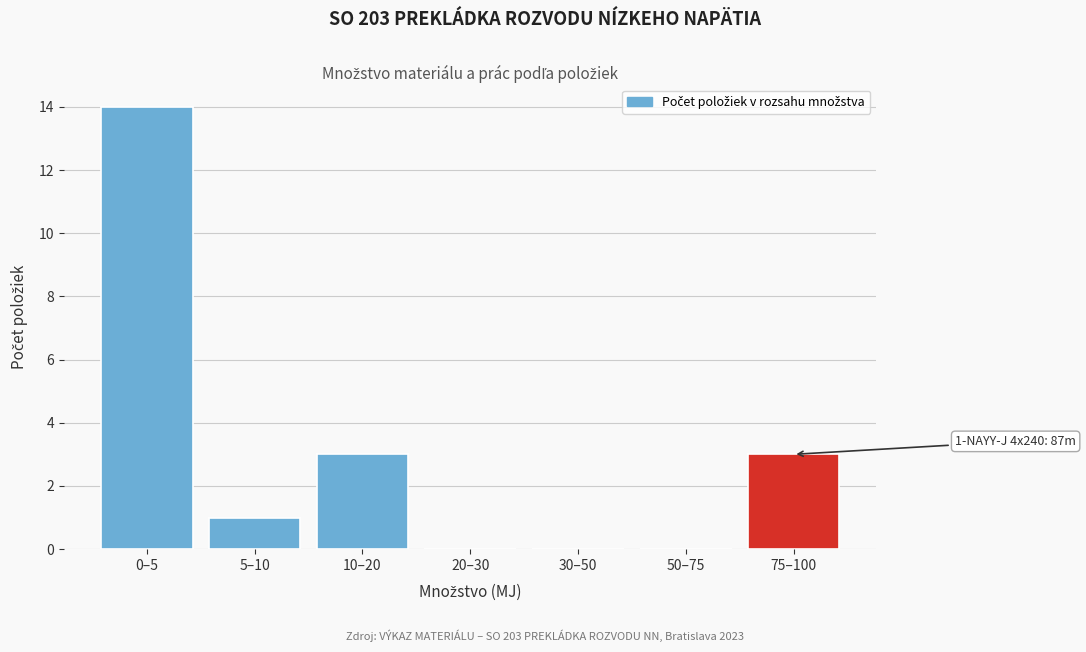

Reading right to left, extract all data points from this chart.

75–100=3	50–75=0	30–50=0	20–30=0	10–20=3	5–10=1	0–5=14